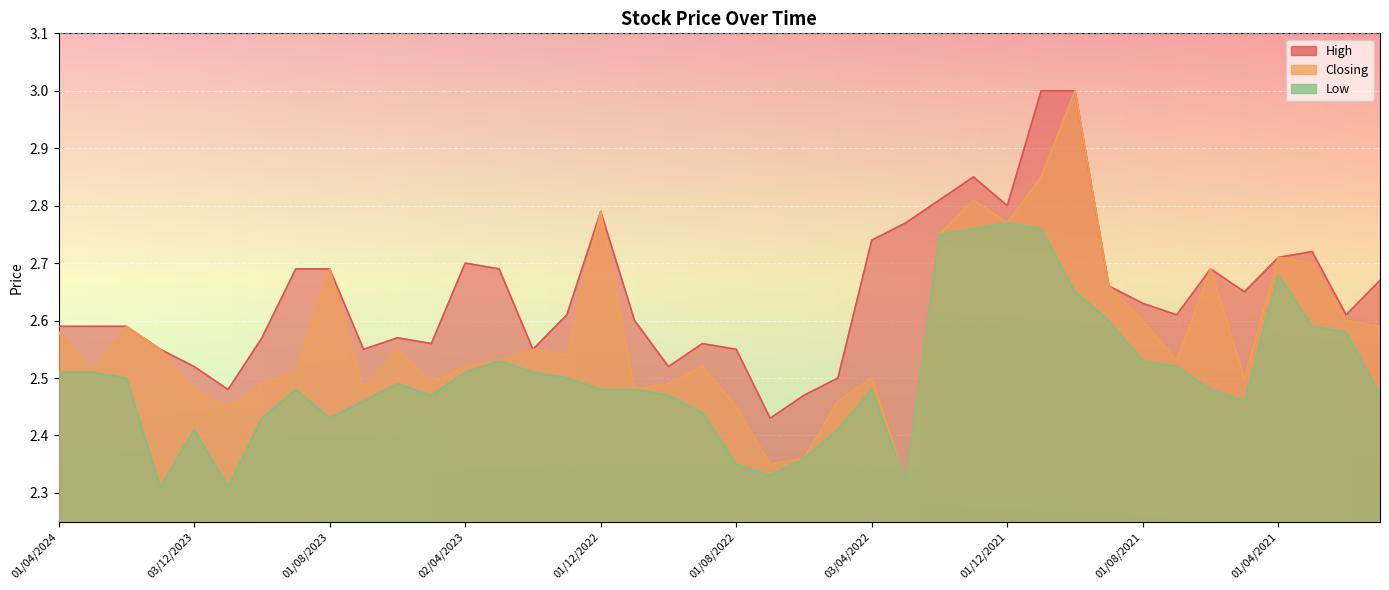

True or false: High has more than 2 interior local peaks.

True